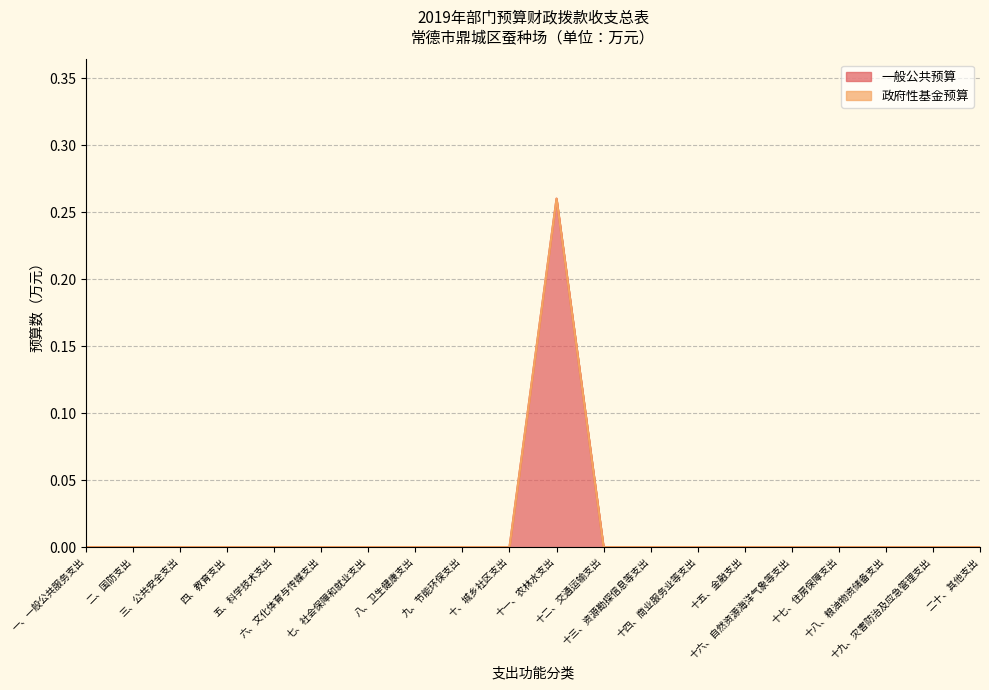

What is the label of the 11th point from the left?

十一、农林水支出